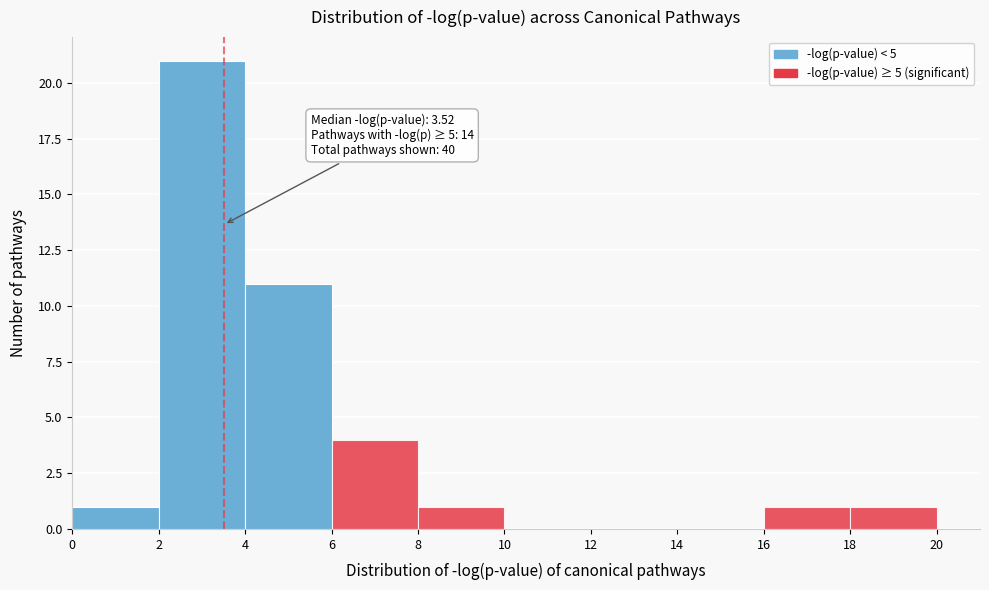

Over which range of the x-axis is the bar tallest?

2 to 4